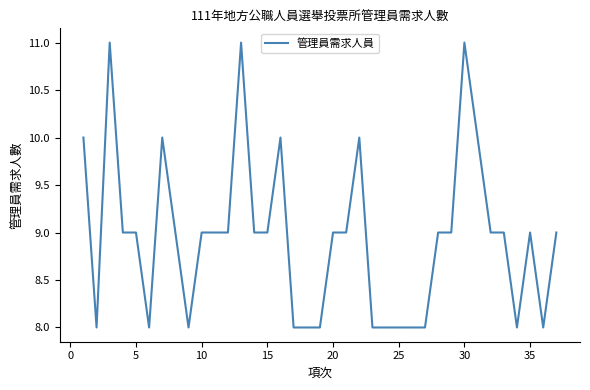

What is the difference between the maximum and minimum values?

3